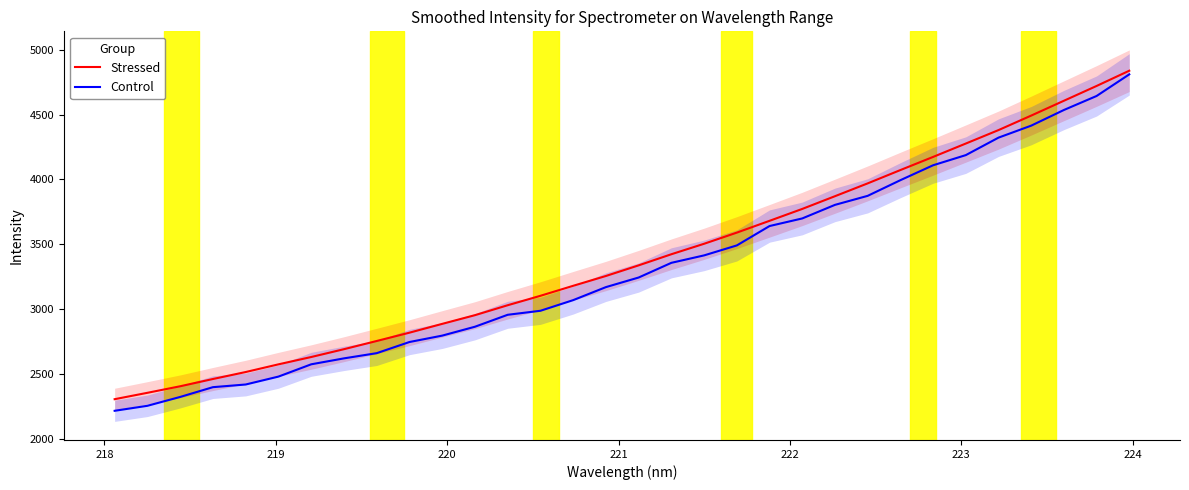

True or false: Stressed has more than 2 interior local peaks.

False